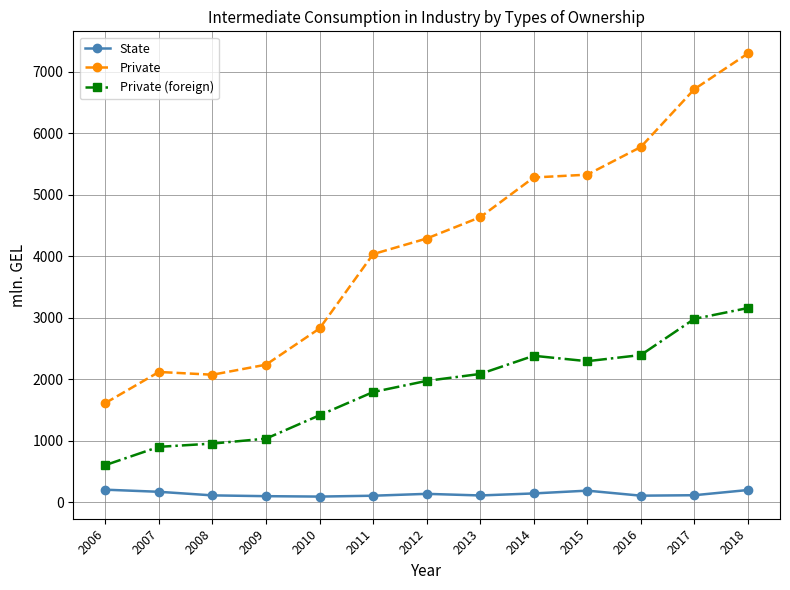

Which category has the highest value across all series?

2018